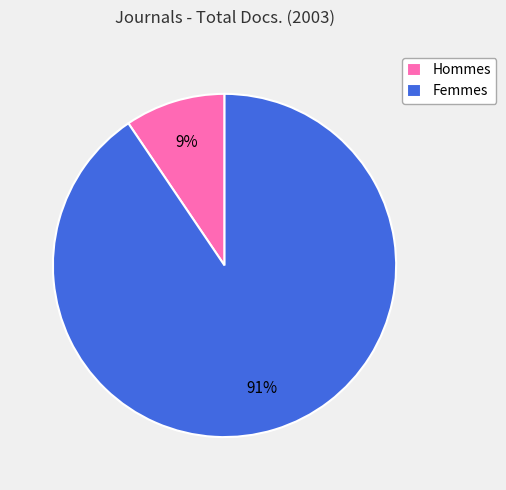

Which category accounts for the majority?

Femmes